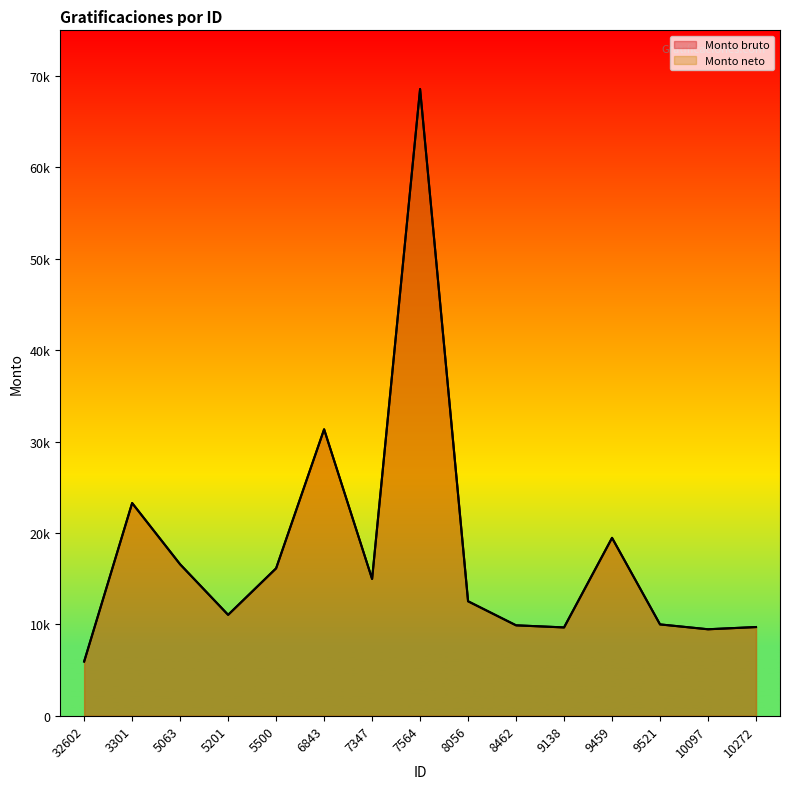

Count the number of data series in this chart.

2